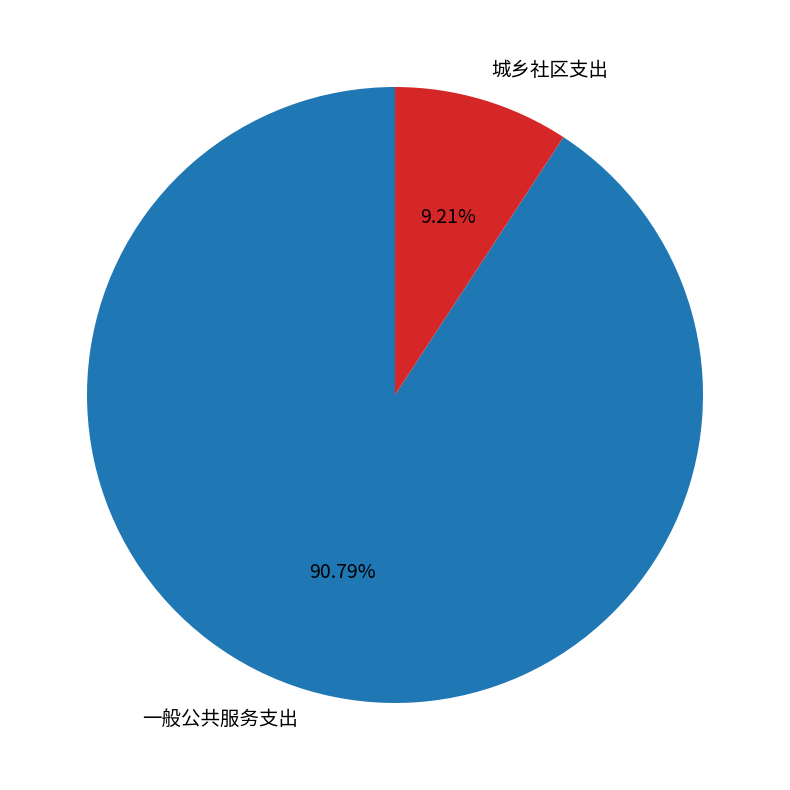

True or false: 一般公共服务支出 accounts for 91% of the total.

True